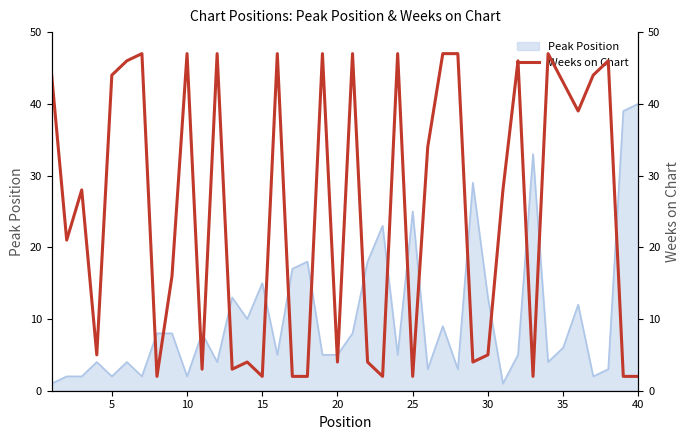

Reading right to left, transcribe all the data shown in this chart.

2	2	46	44	39	43	47	2	46	28	5	4	47	47	34	2	47	2	4	47	4	47	2	2	47	2	4	3	47	3	47	16	2	47	46	44	5	28	21	44